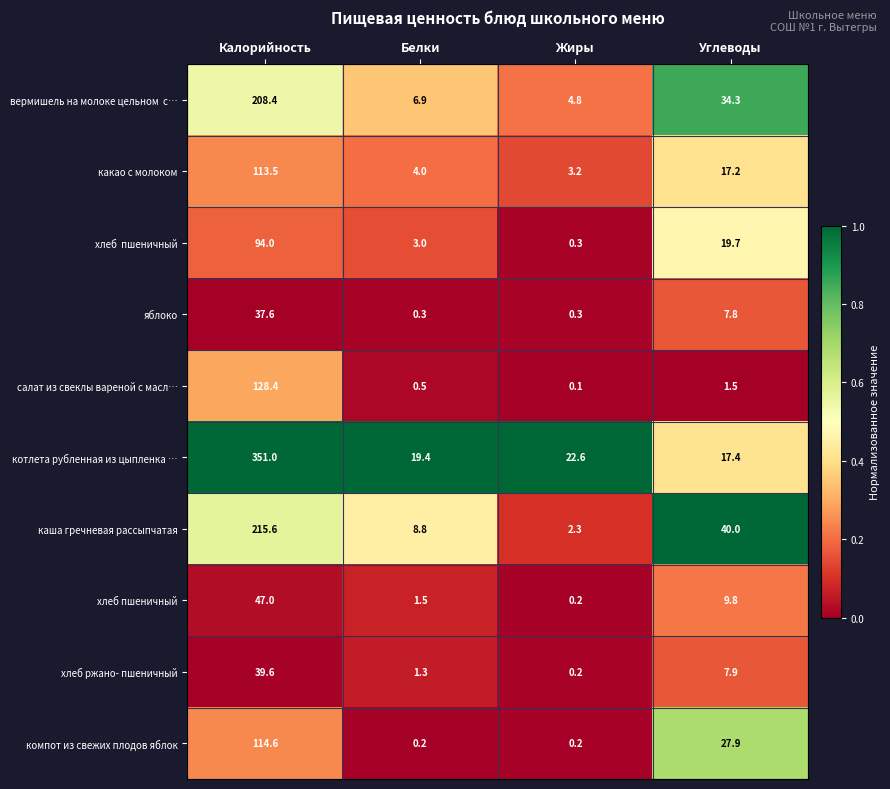

Rank the categories by хлеб пшеничный value from lowest to highest.

Жиры, Белки, Углеводы, Калорийность